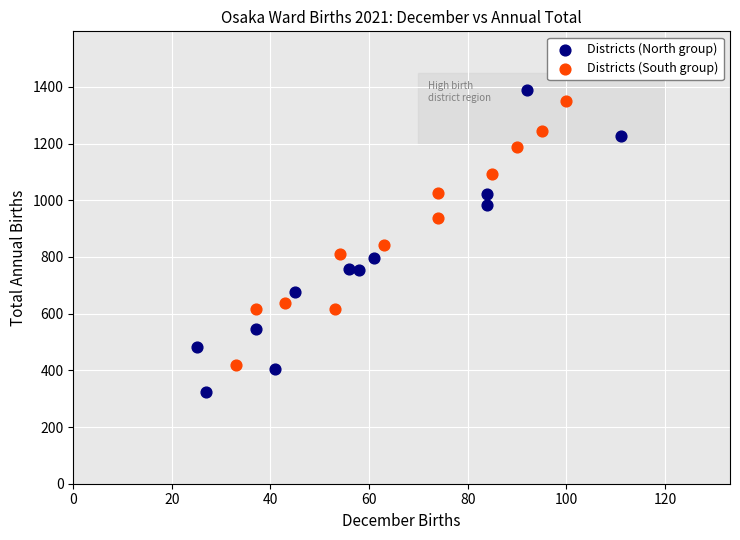

Which series has the widest spread of Y values?

Districts (North group)